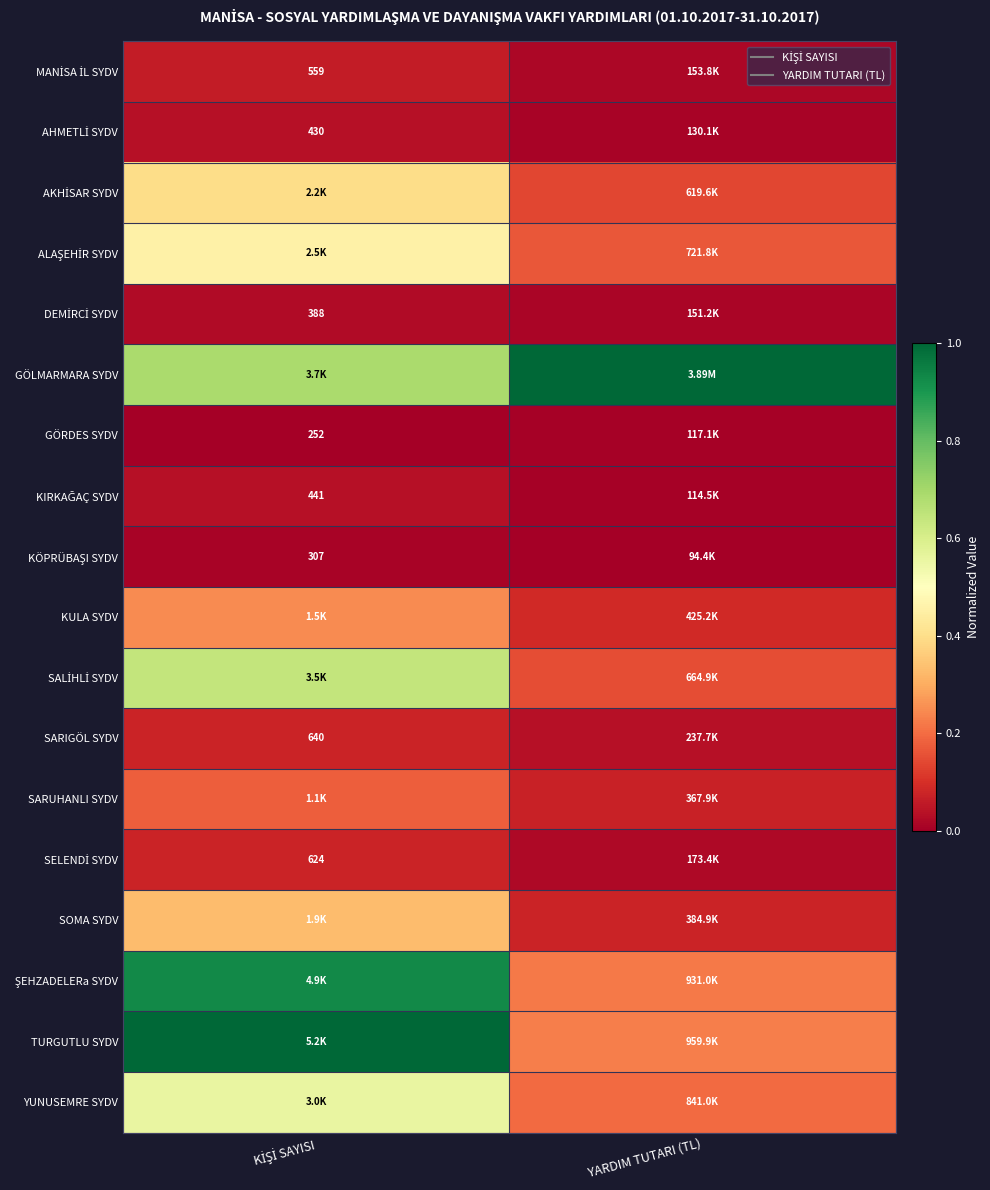

The SOMA SYDV series shows 0.0 at YARDIM TUTARI (TL). True or false?

False